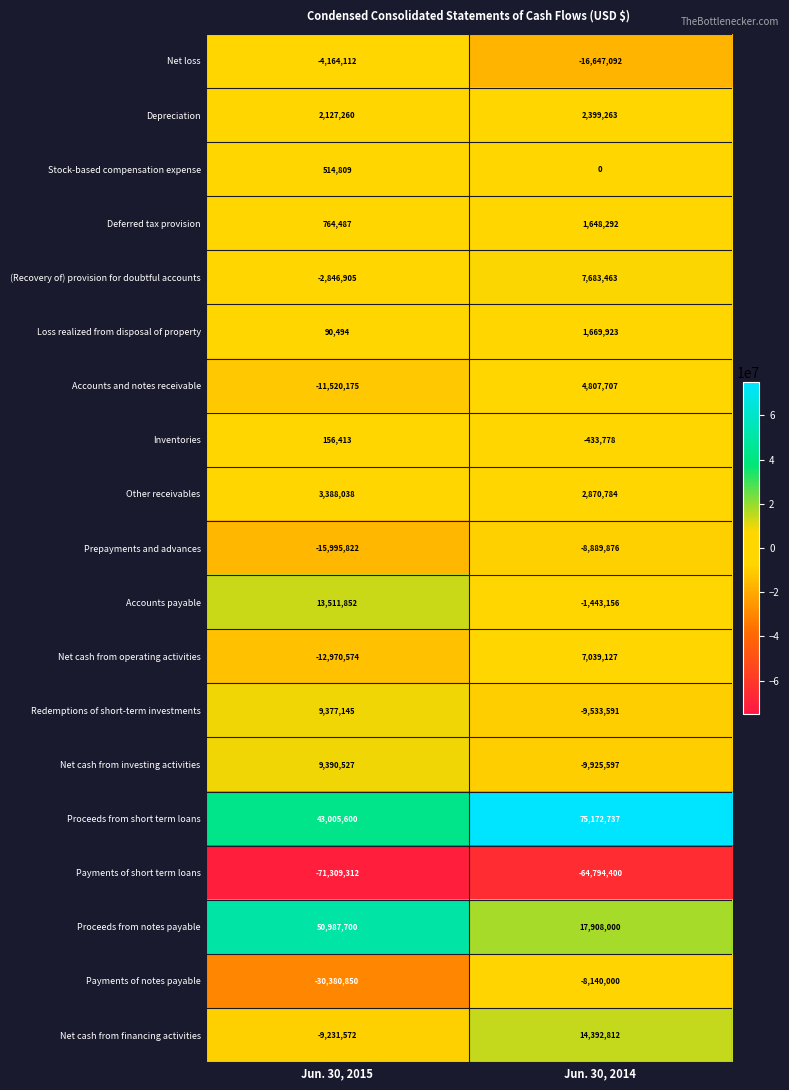

Which series has the largest total across all categories?

Proceeds from short term loans